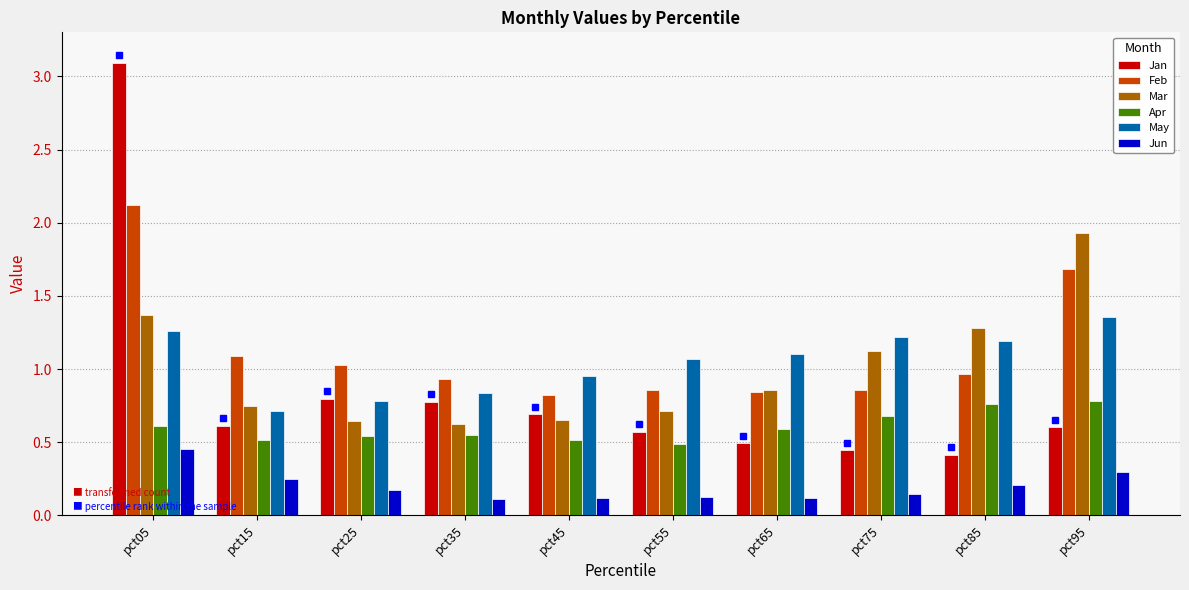

How many bars are there in each group?

6